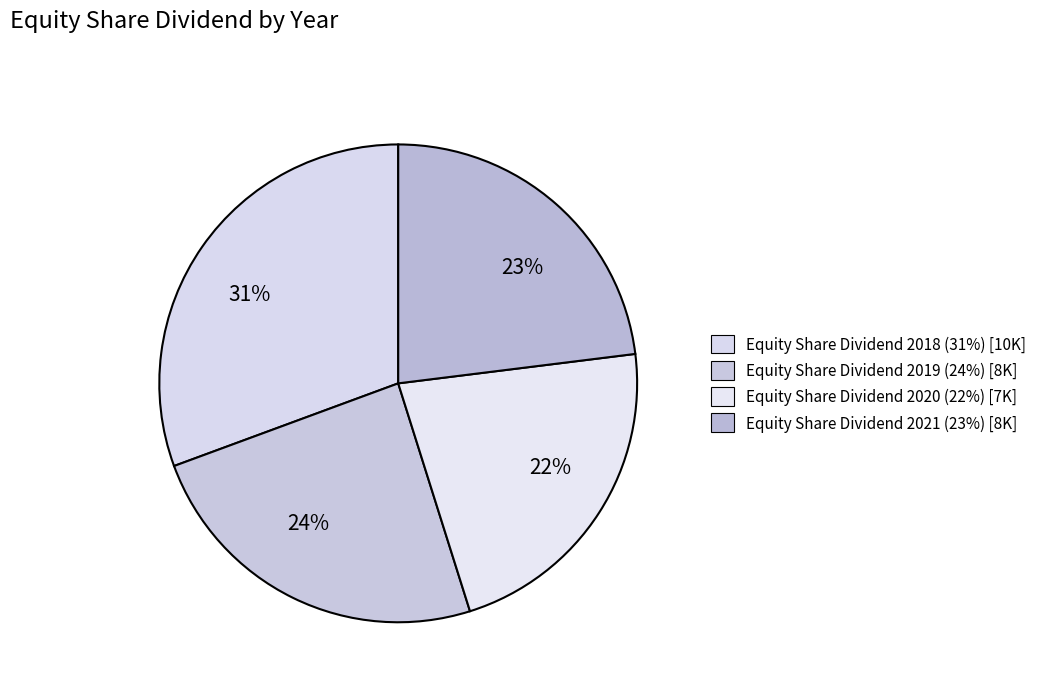

What is the largest slice in the pie chart?

Equity Share Dividend 2018